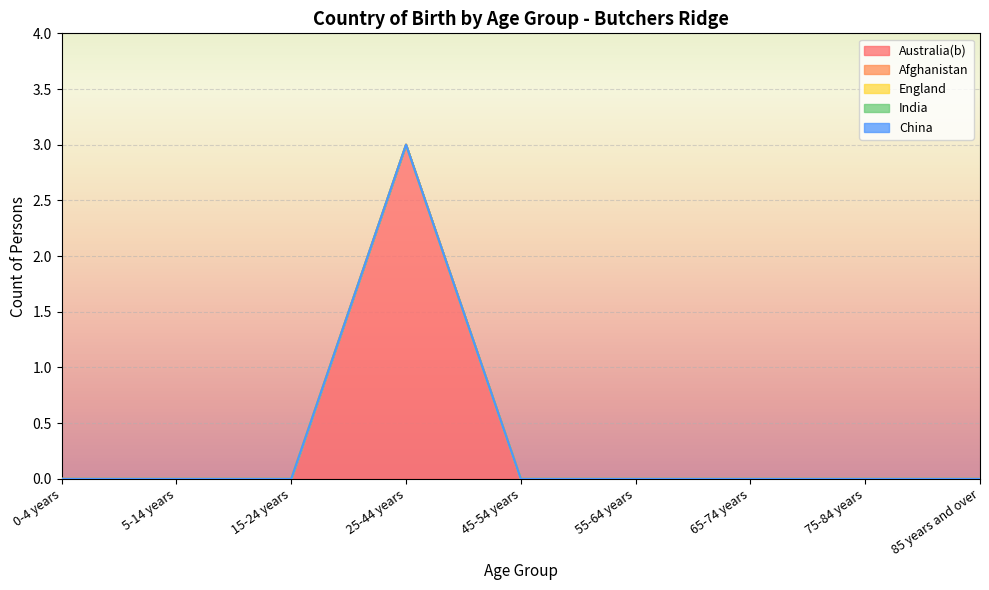

What is the label of the 4th point from the right?

55-64 years